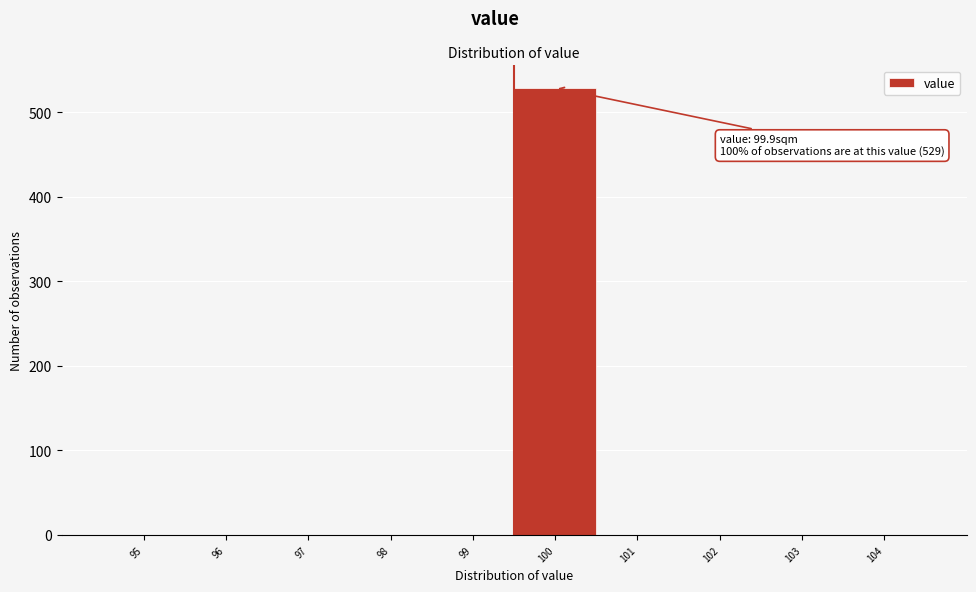

Reading left to right, extract all data points from this chart.

95=0	96=0	97=0	98=0	99=0	100=529	101=0	102=0	103=0	104=0